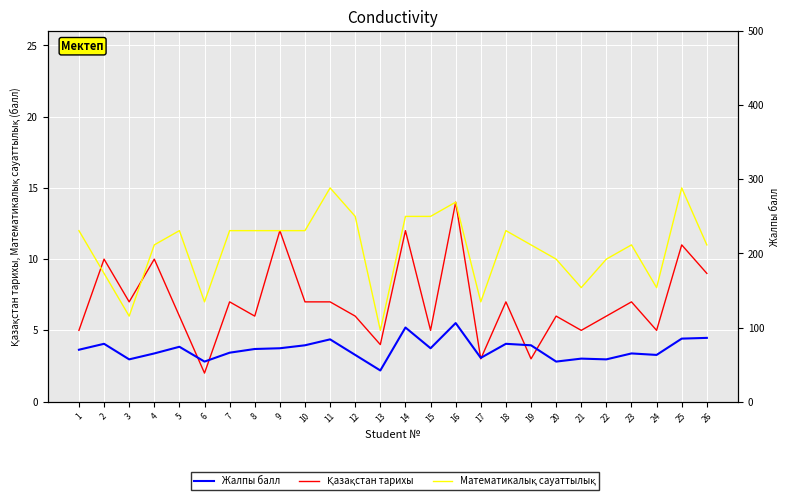

What is the maximum value for Жалпы балл?

106